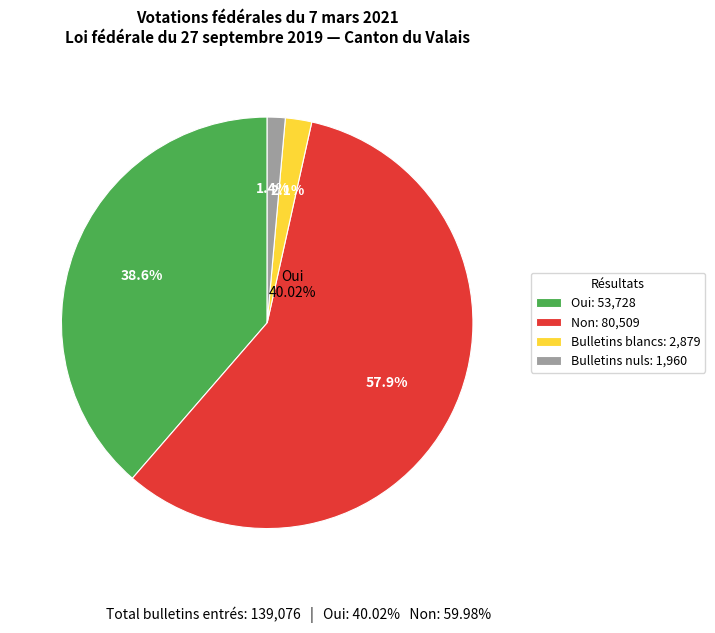

Does any single category account for the majority?

Yes